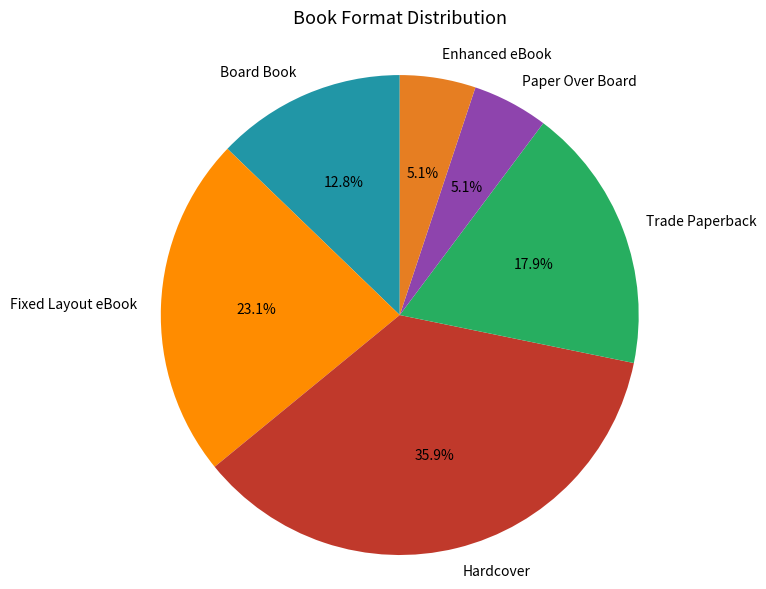

To the nearest percent, what is the difference between the Hardcover and Board Book slice percentages?

23%